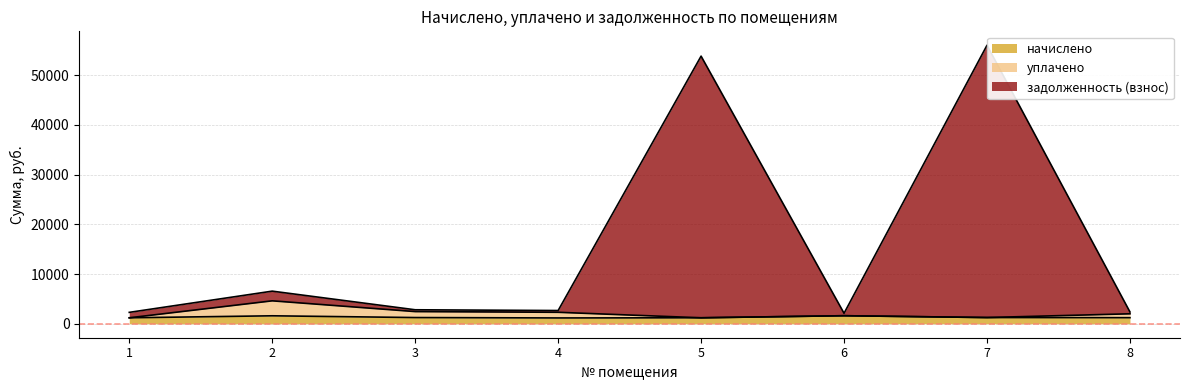

At which category does начислено reach its first local peak?

2